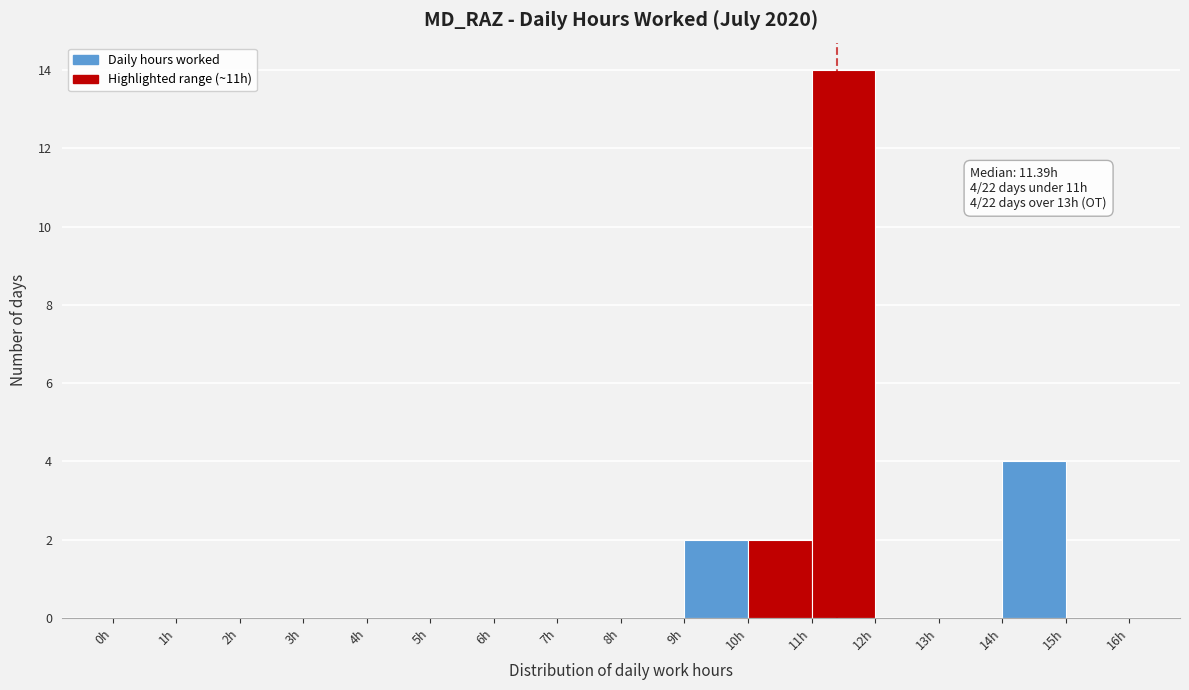

Over which range of the x-axis is the bar tallest?

11 to 12